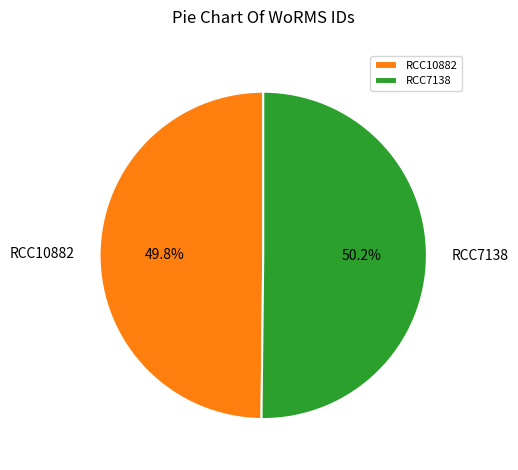

Do RCC7138 and RCC10882 together represent more than half of the pie?

Yes